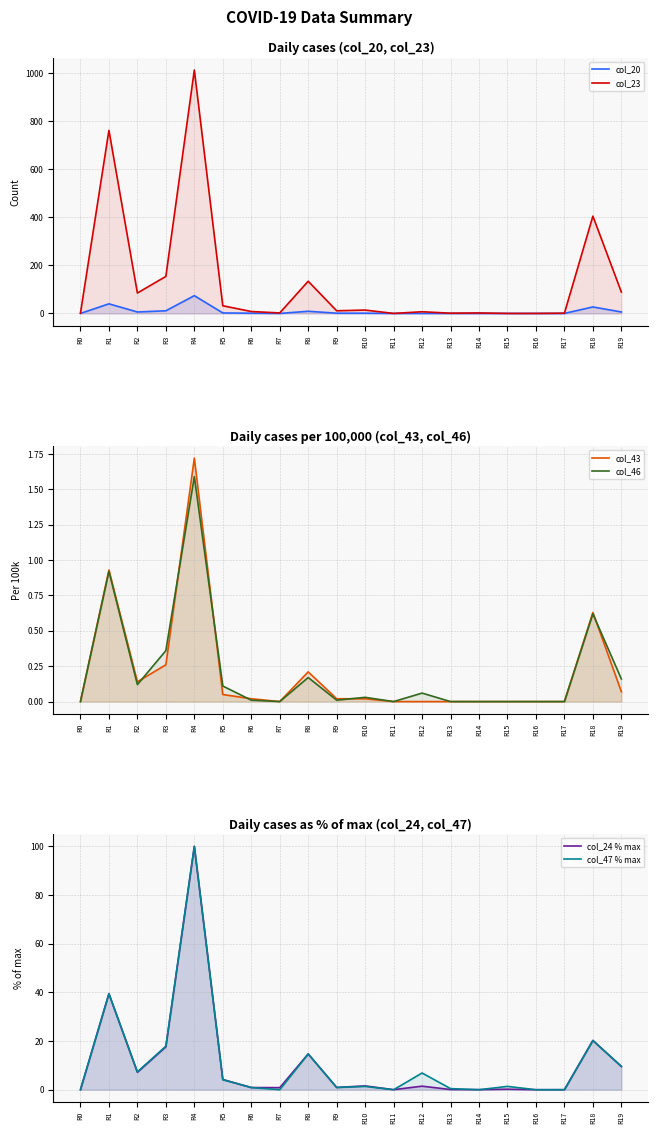

True or false: col_46 and col_24 % max cross at least once.

False